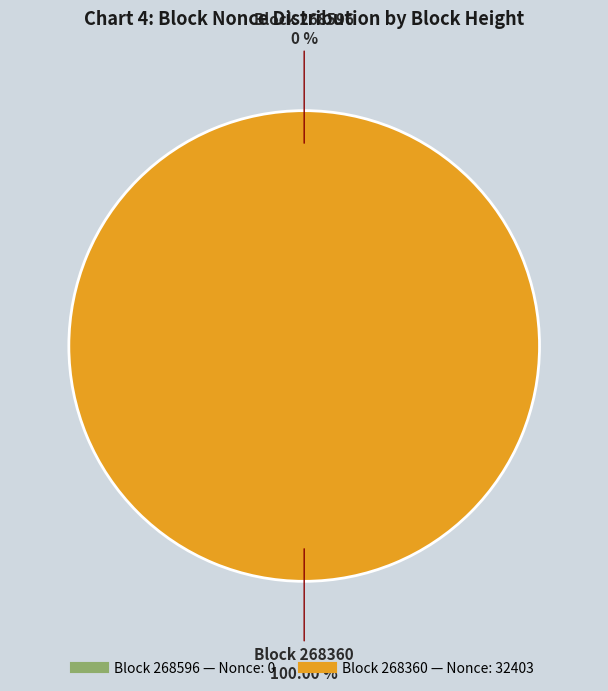

To the nearest percent, what is the difference between the largest and smallest slice percentages?

100%